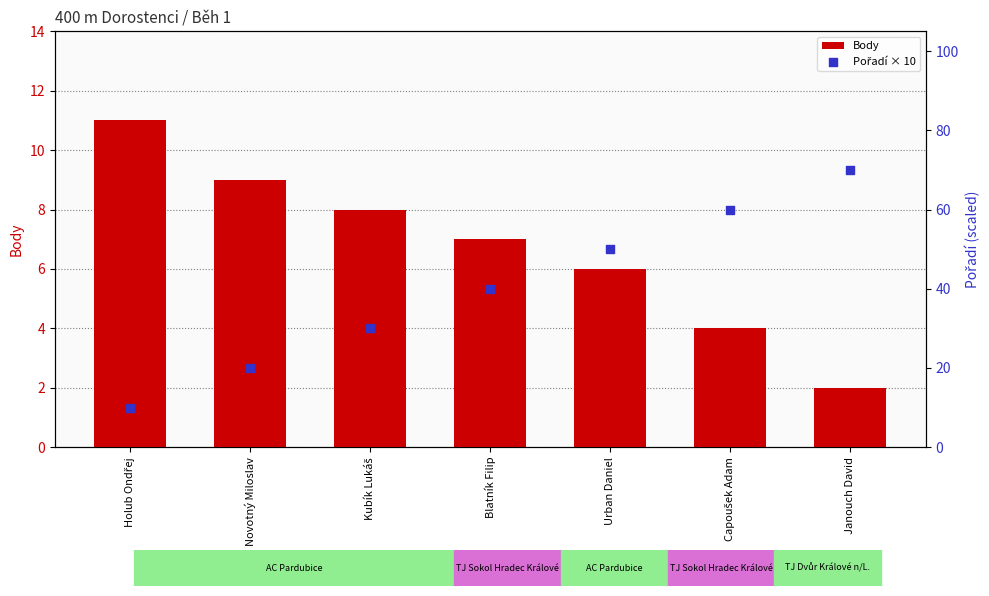

Which series has the largest total across all categories?

Pořadí × 10